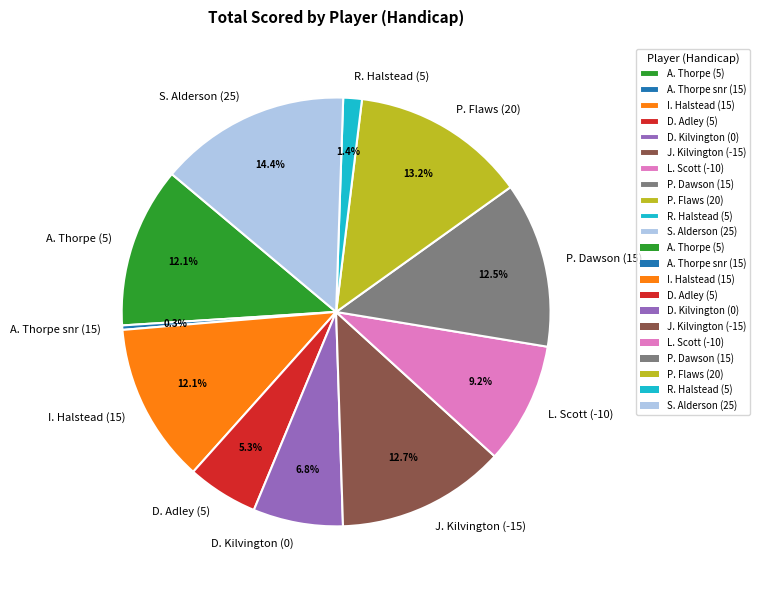

To the nearest percent, what percentage of the pie is J. Kilvington (-15)?

13%